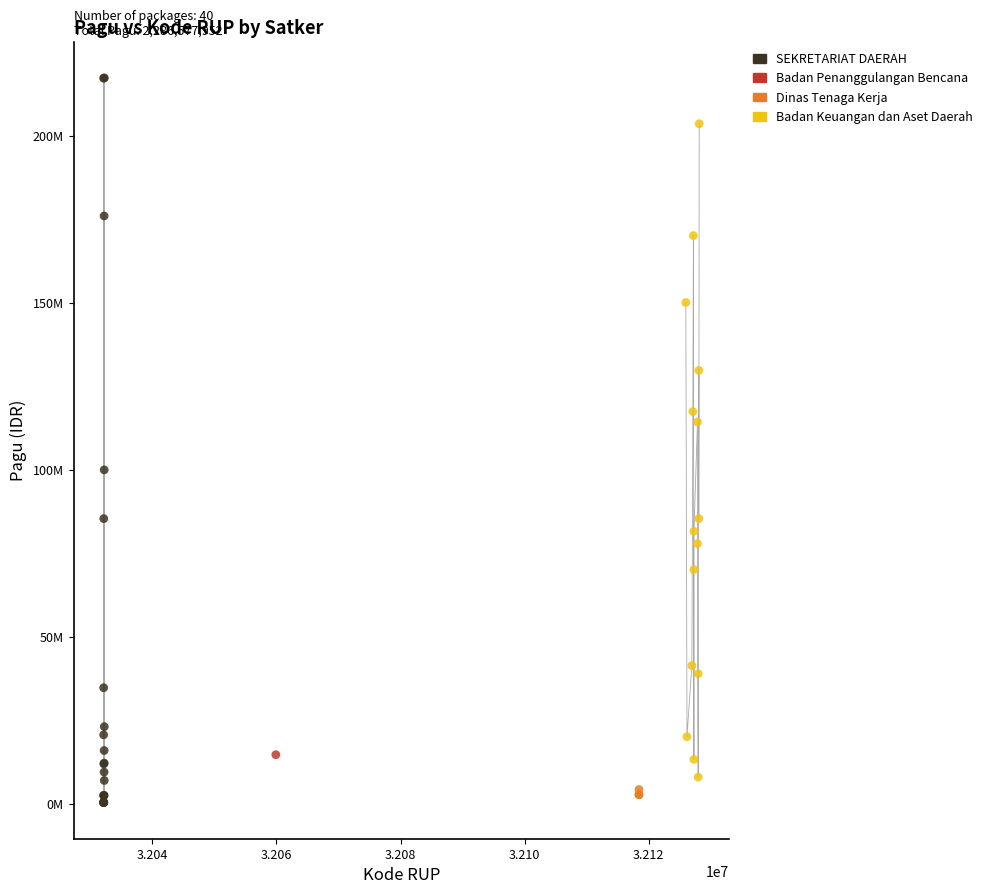

Which series reaches the maximum Y coordinate?

SEKRETARIAT DAERAH